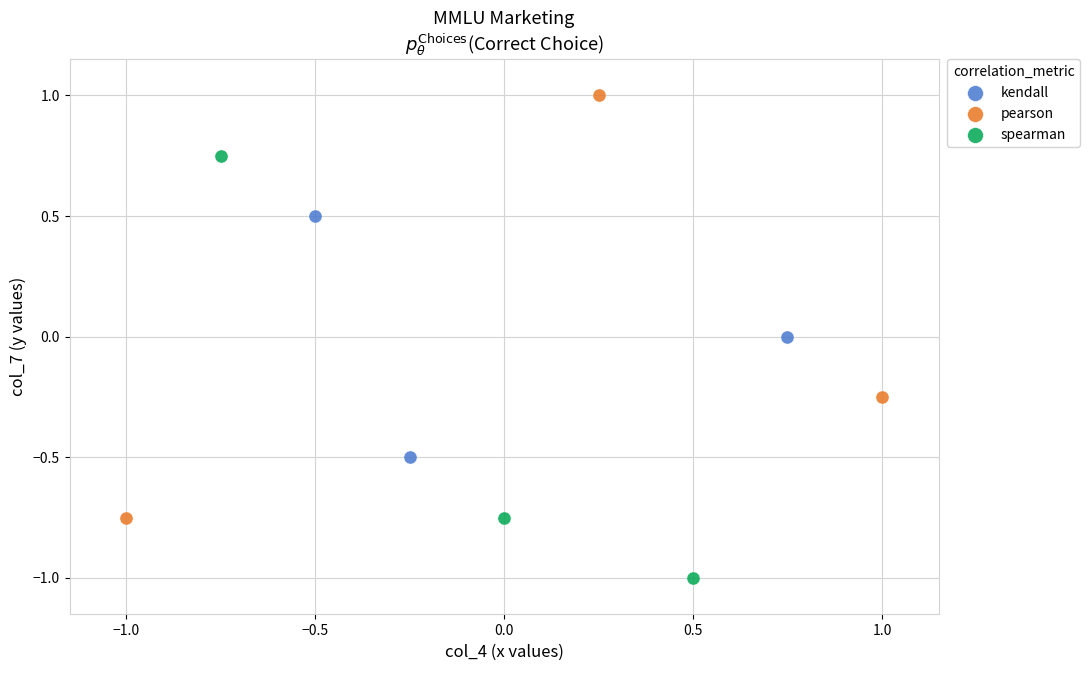

What are all the series names shown in the legend?

kendall, pearson, spearman